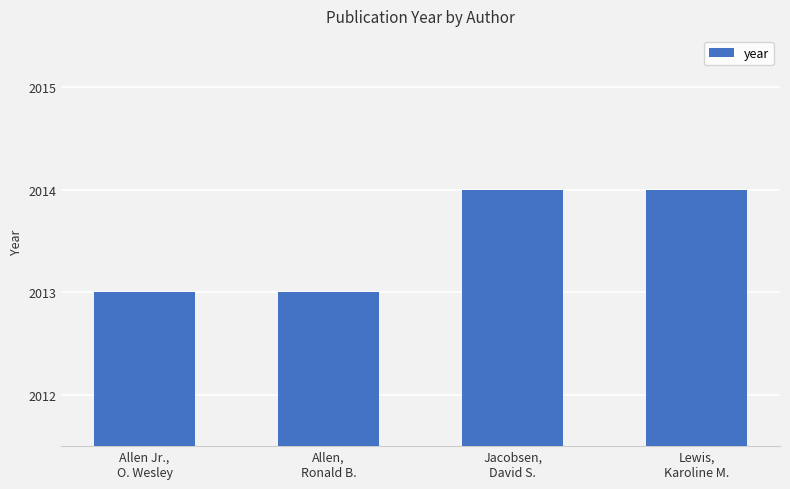

What position from the right is Lewis,
Karoline M.?

1